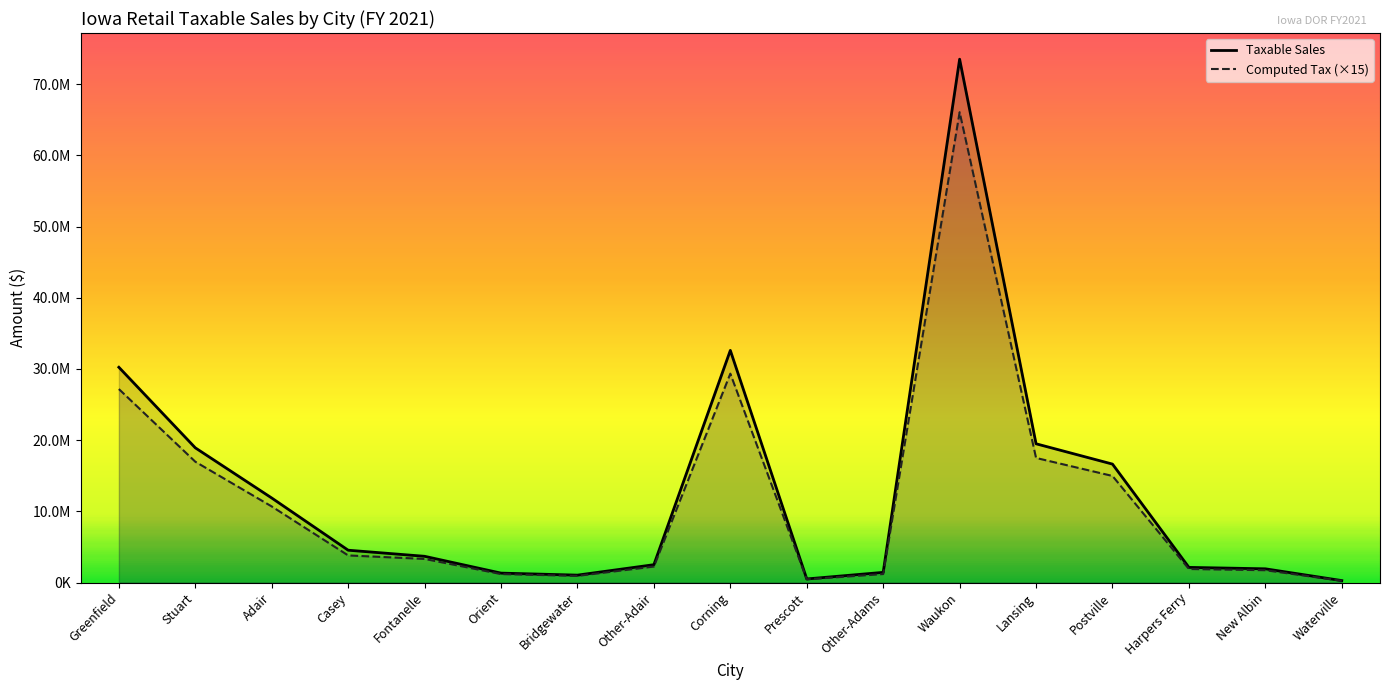

What is the approximate value of Computed Tax at Waukon?

66063353.8